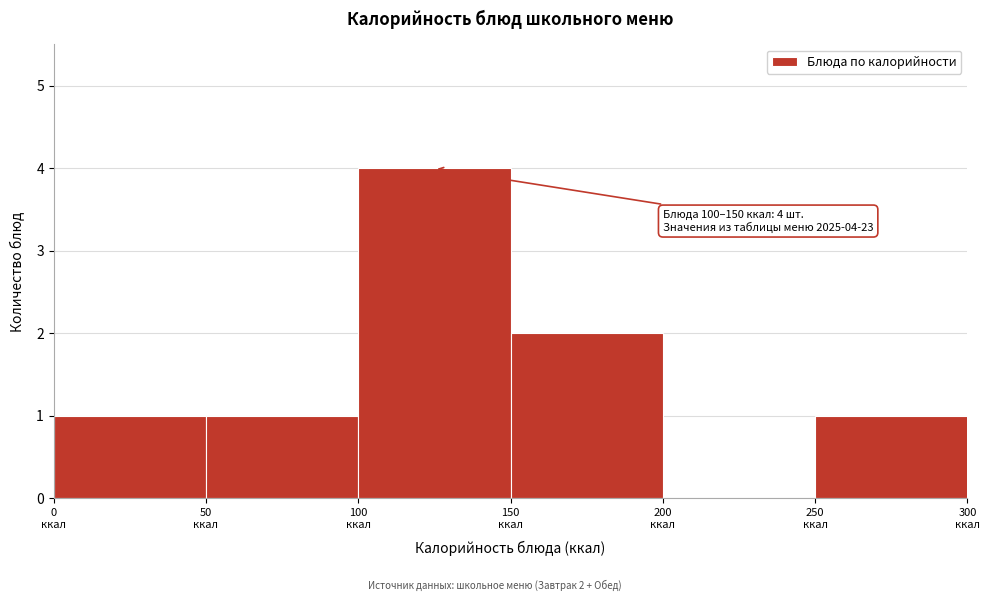

Over which range of the x-axis is the bar tallest?

100 to 150